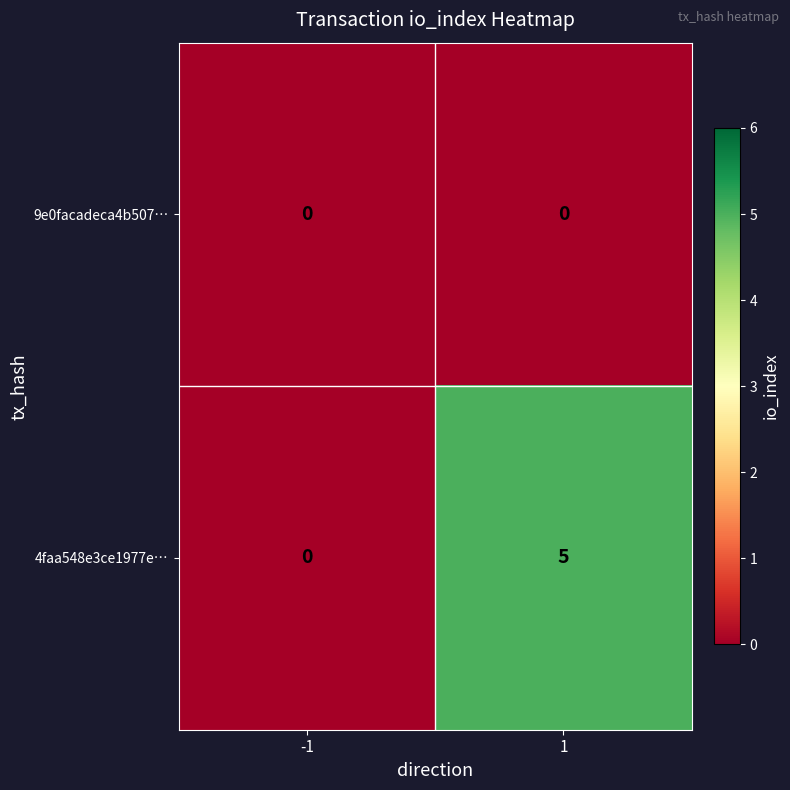

Count the number of data series in this chart.

2